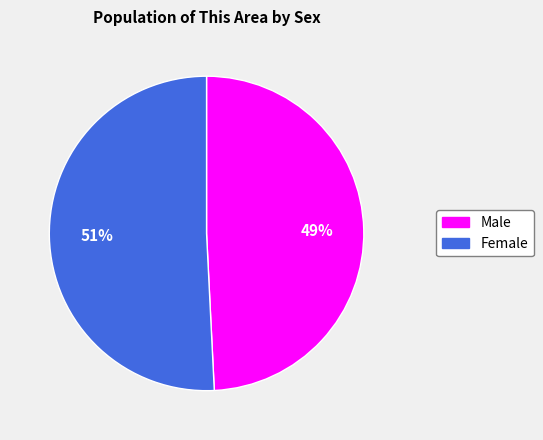

Approximately how many times larger is the value at Male compared to Female?

1.0